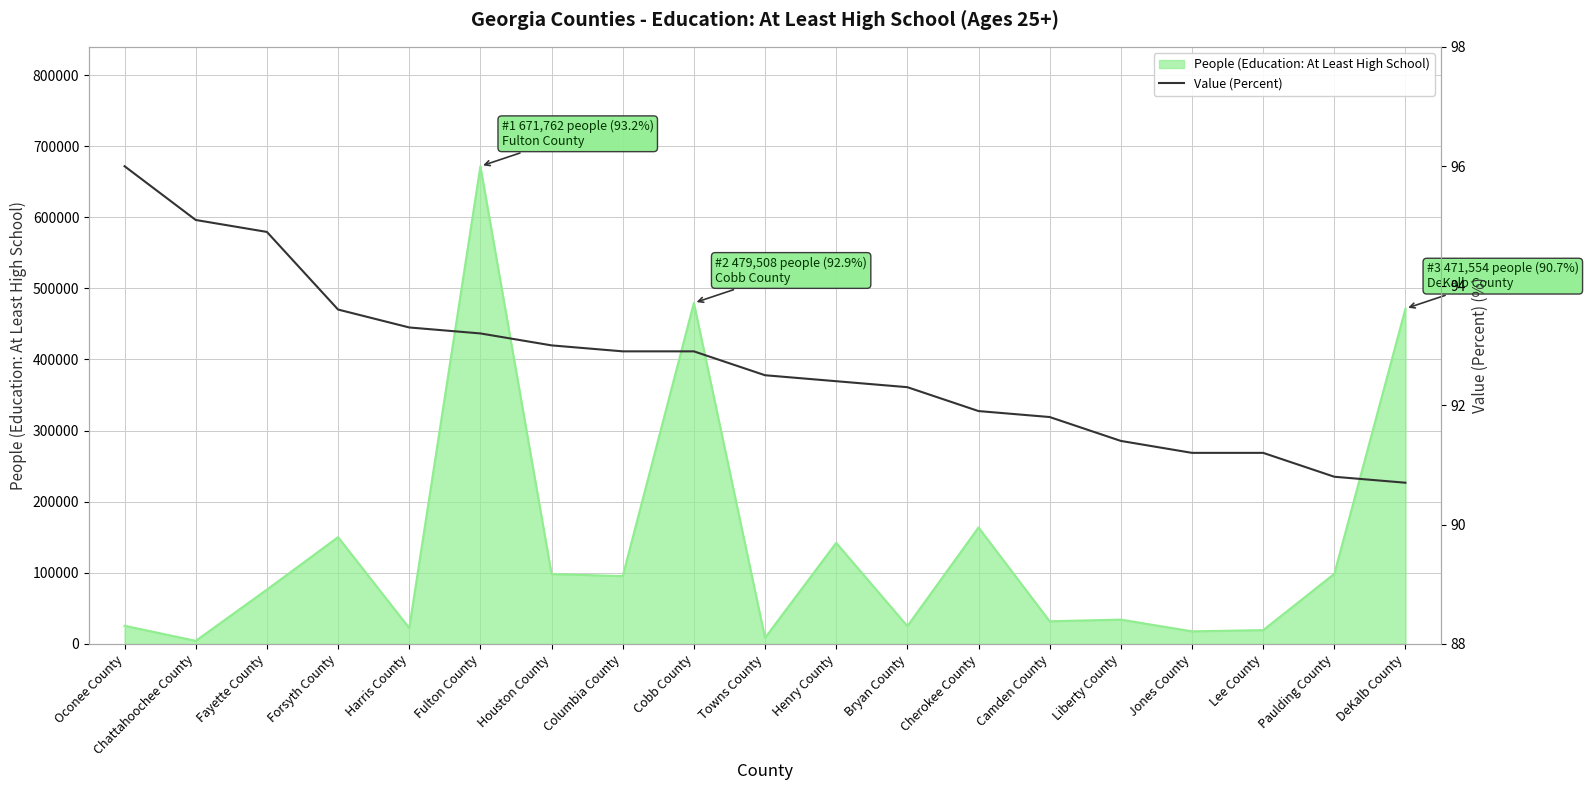

What is the average value?

92.7